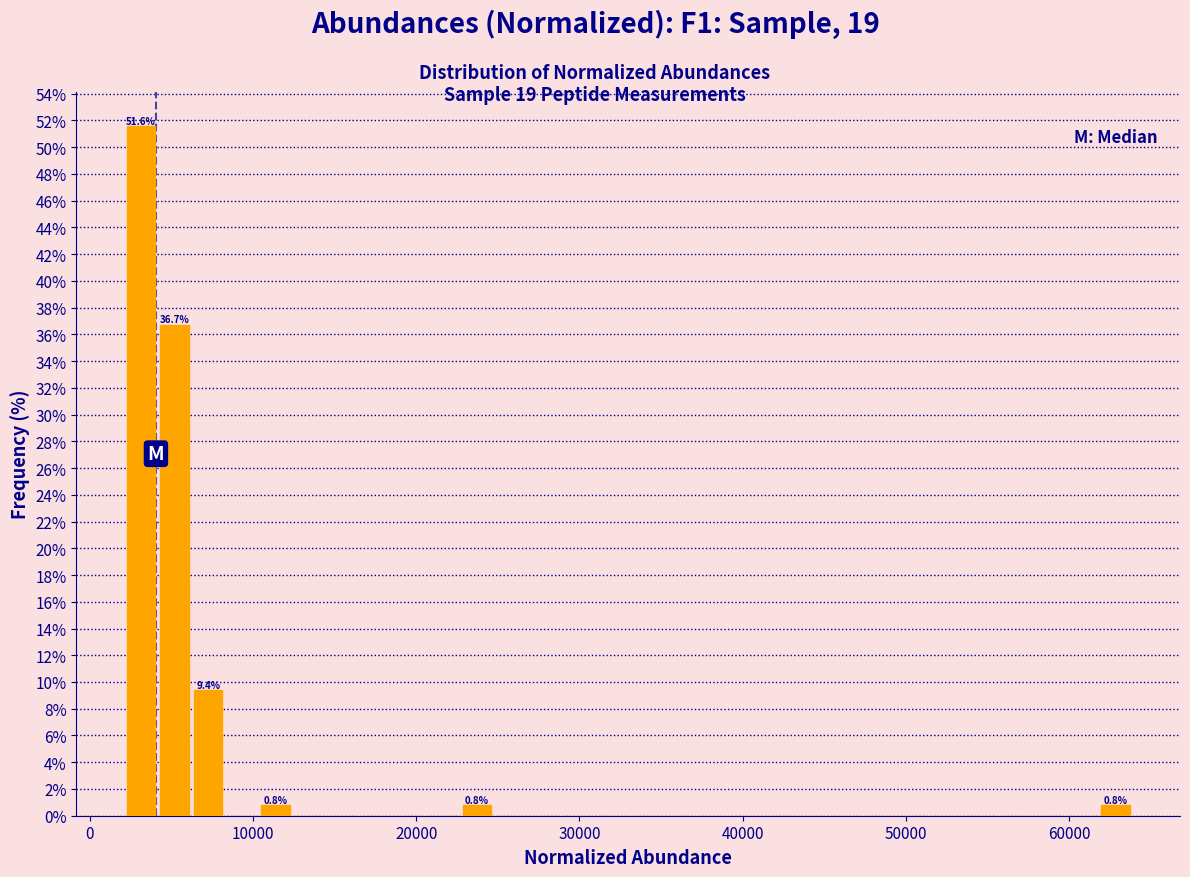

Read against the x-axis, roughly where is the centre of the tallest bar?

3000